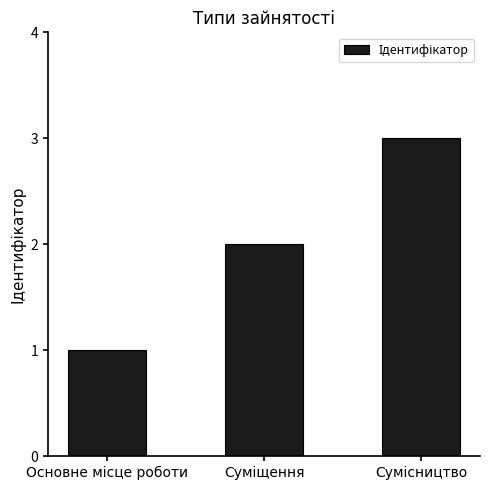

How many data points are less than 2?

1